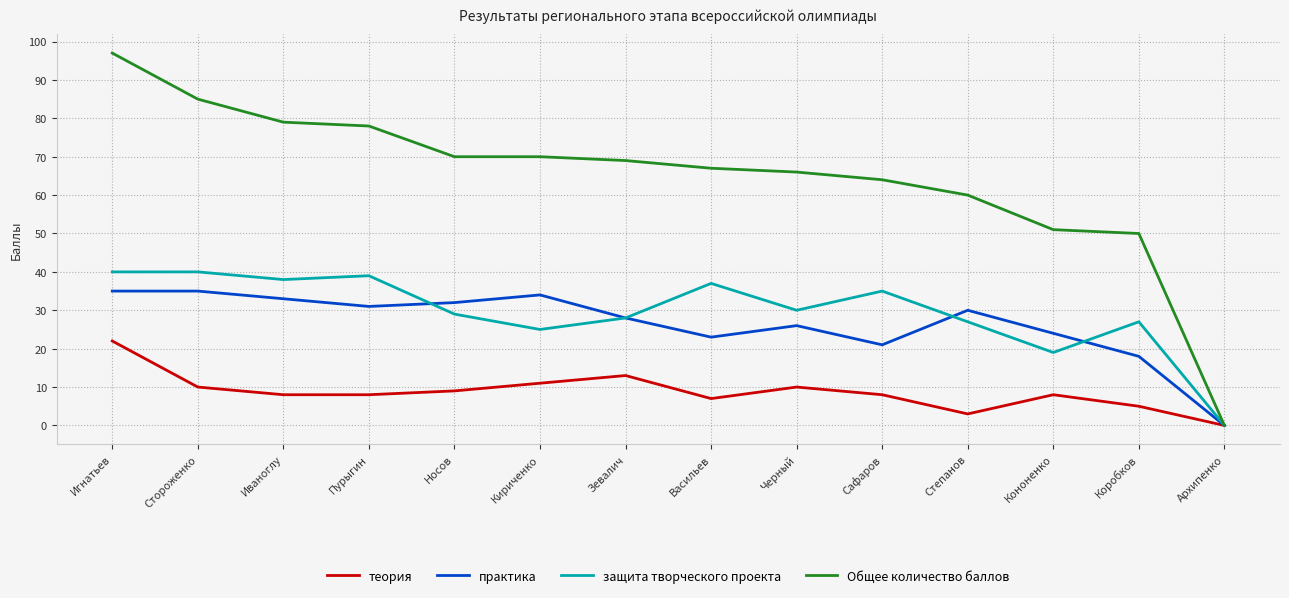

The защита творческого проекта series shows 30 at Черный. True or false?

True